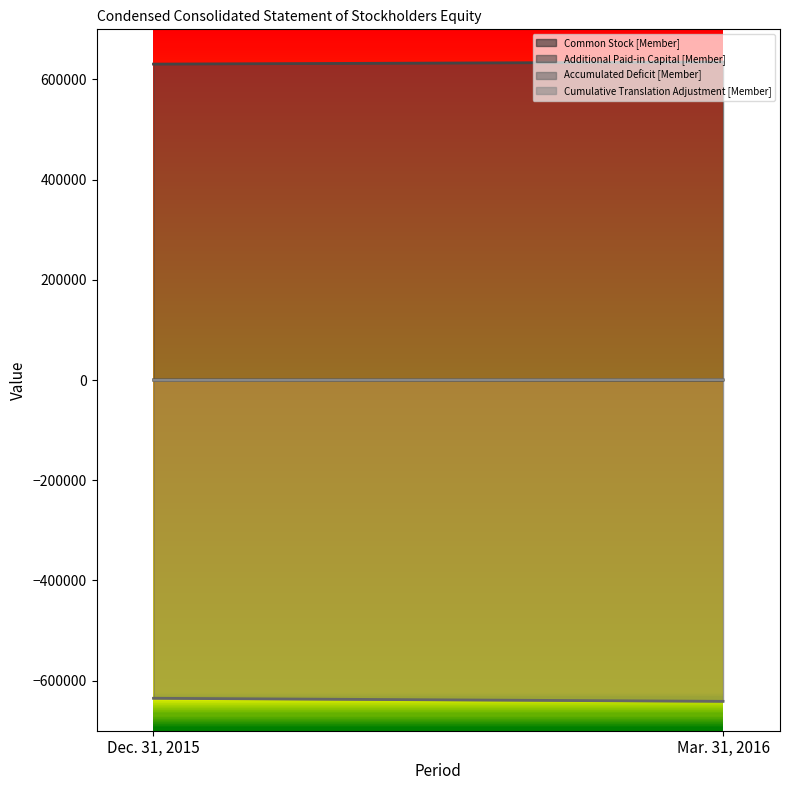

Rank the categories by Common Stock [Member] value from lowest to highest.

Dec. 31, 2015, Mar. 31, 2016